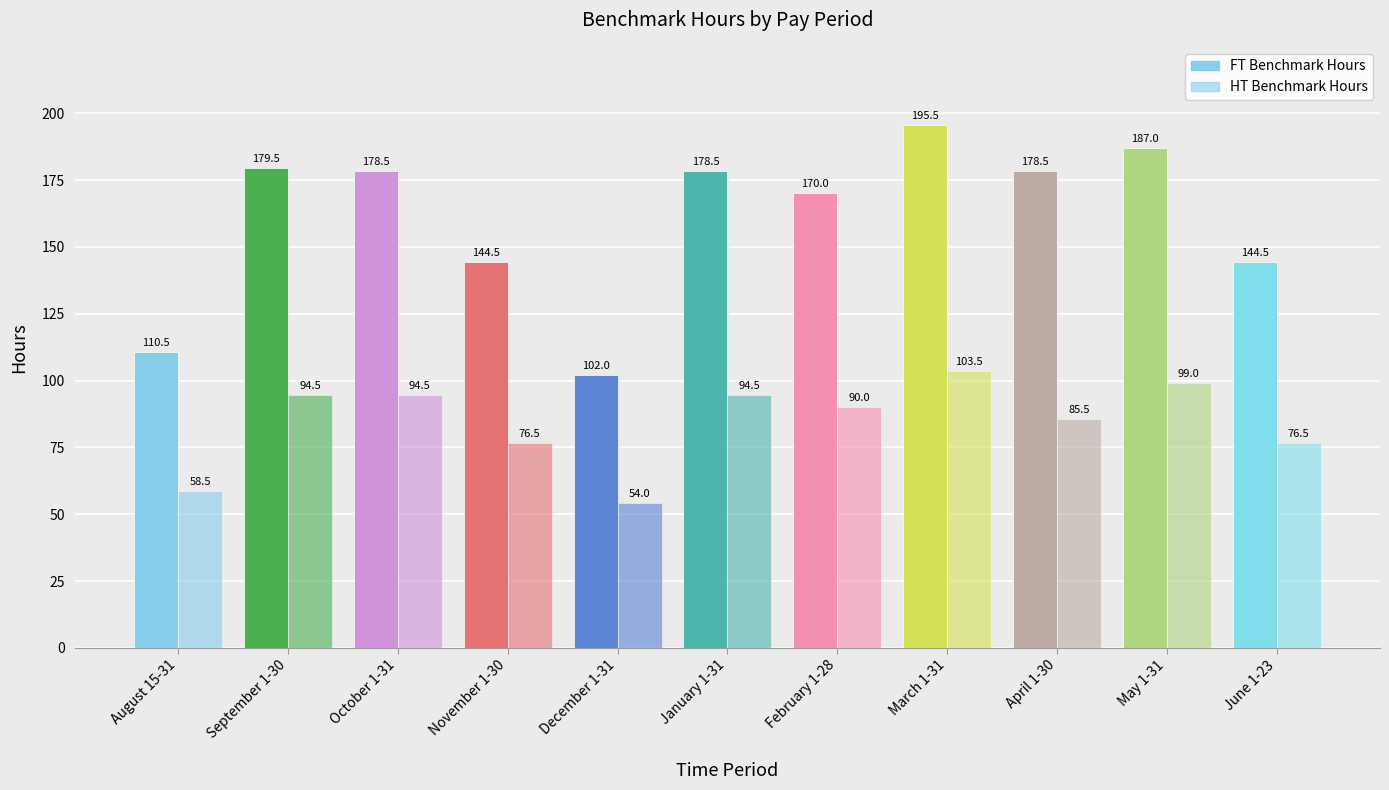

How many groups of bars are there?

11